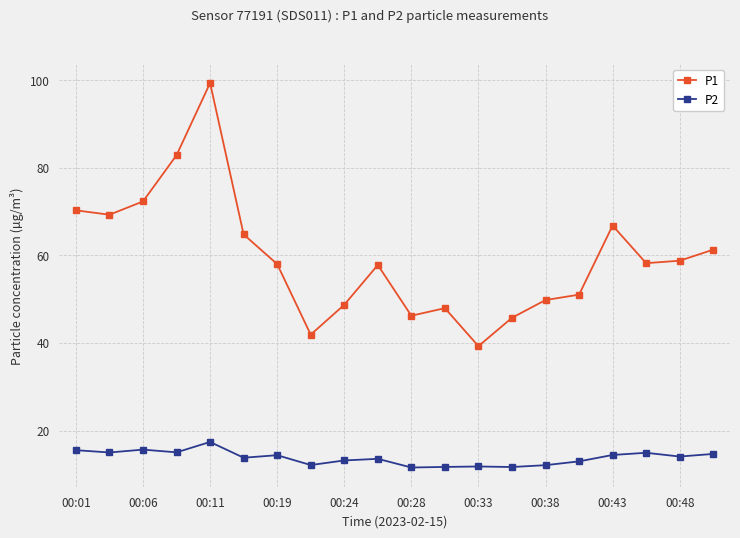

List the series in order of their overall mean, highest first.

P1, P2